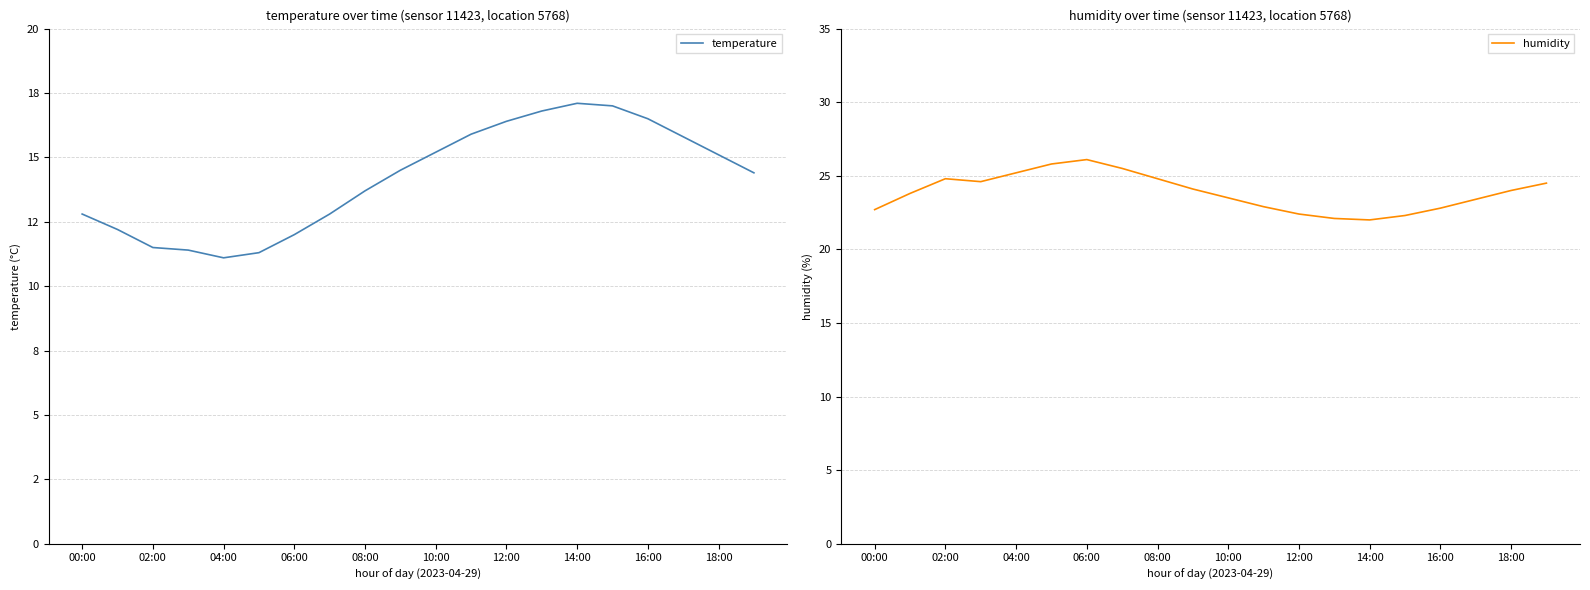

True or false: temperature and humidity intersect in this chart.

False